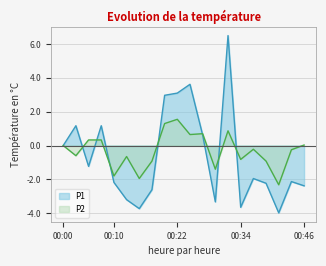

Where is the first local minimum for P1?

00:05